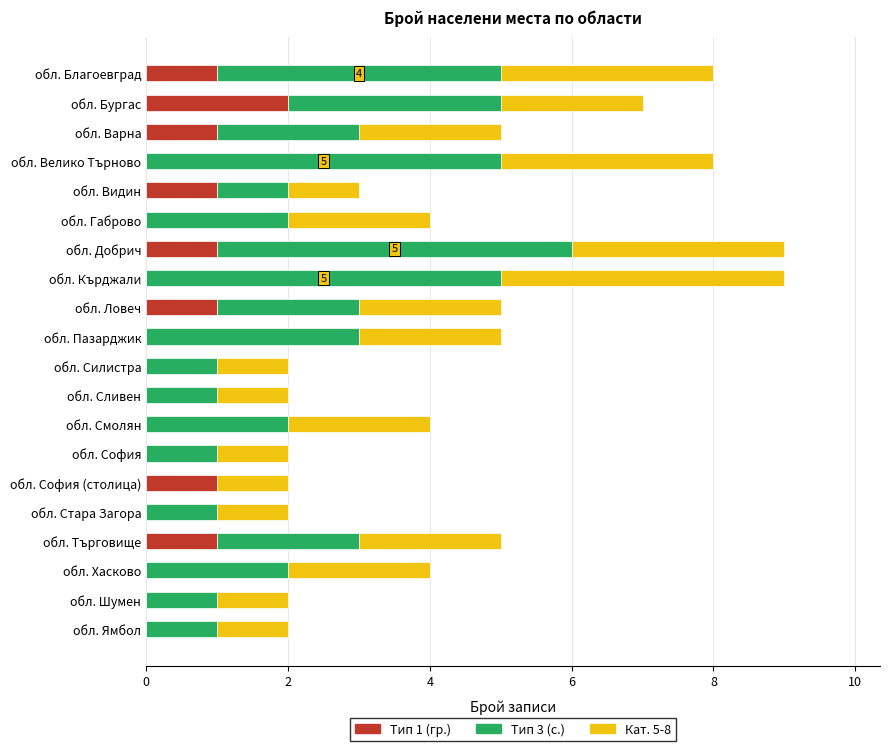

The value of Тип 1 (гр.) at обл. Бургас is 2. True or false?

True